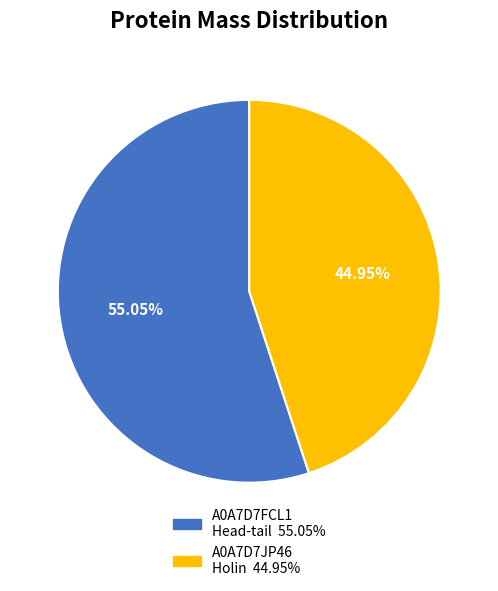

Is there a majority slice in this chart?

Yes